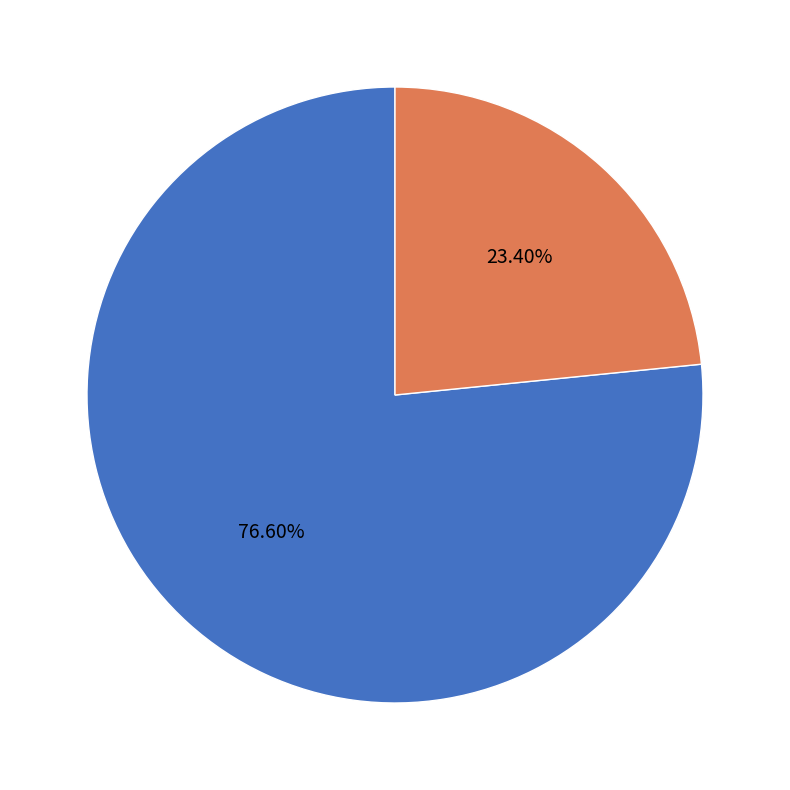

Approximately how many times larger is the value at férfi compared to nő?

3.3